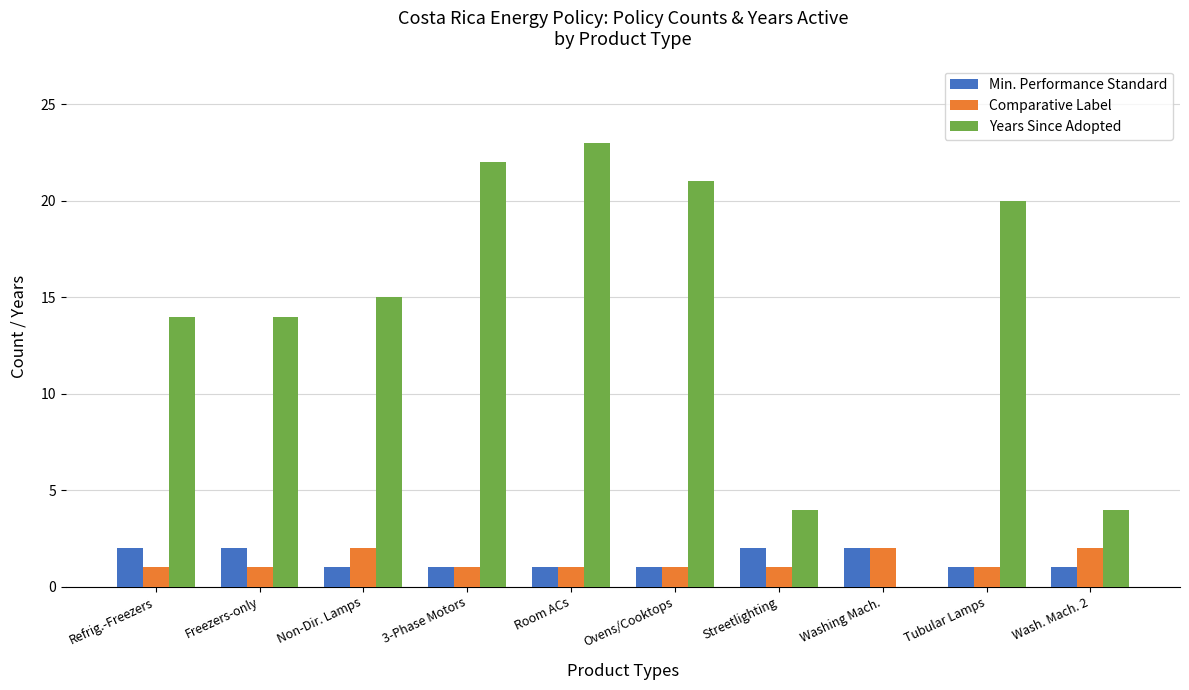

At which label does Years Since Adopted reach its peak?

Room ACs